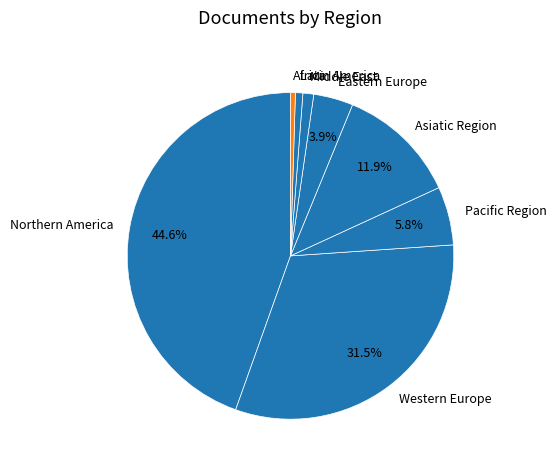

What is the ratio of the value at Western Europe to the value at Asiatic Region?

2.6